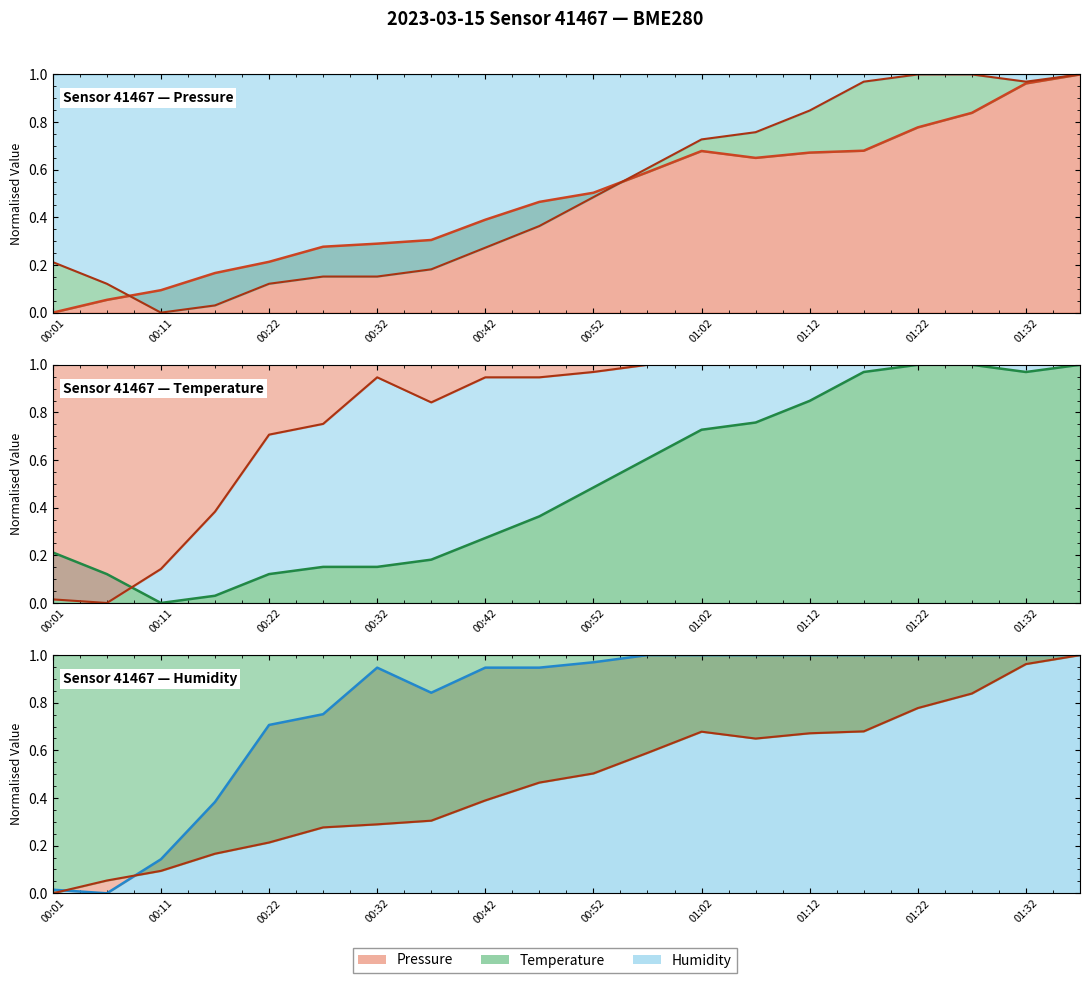

At which category does Pressure line reach its first local valley?

13